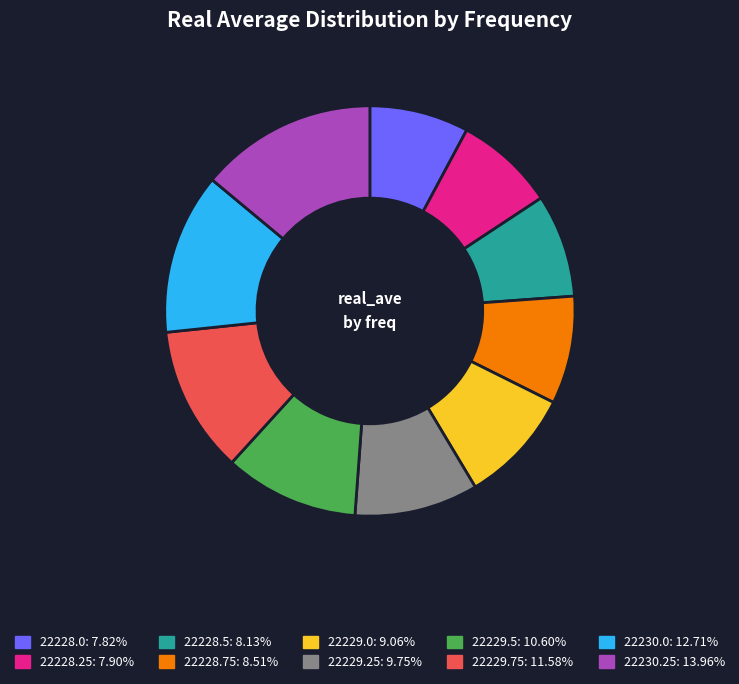

Combined, do 22229.25 and 22228.0 account for over 50%?

No